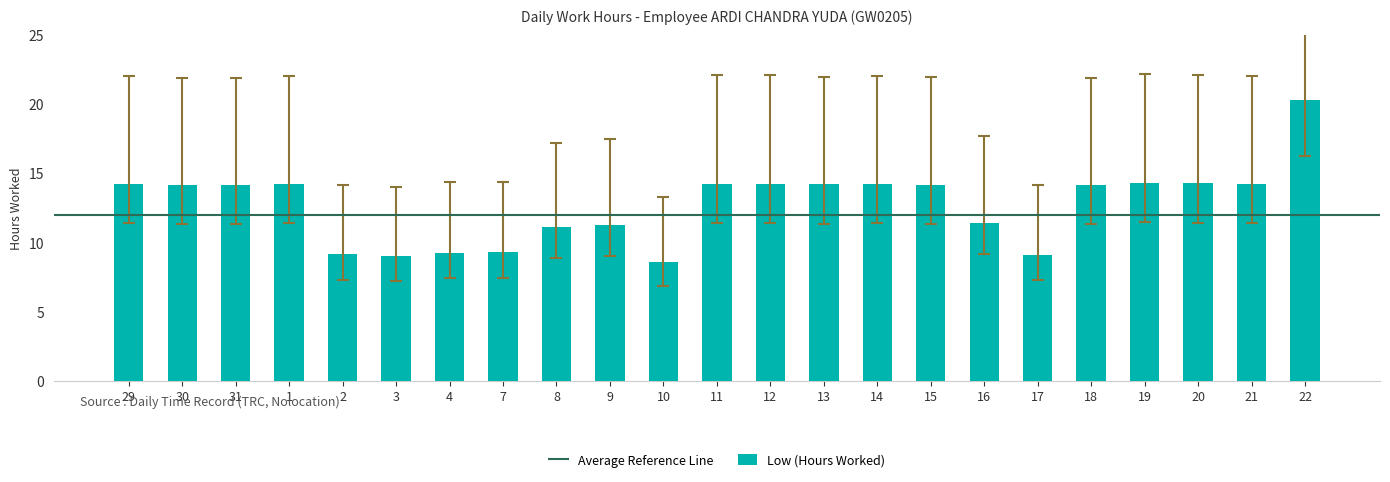

What position from the left is 10?

11